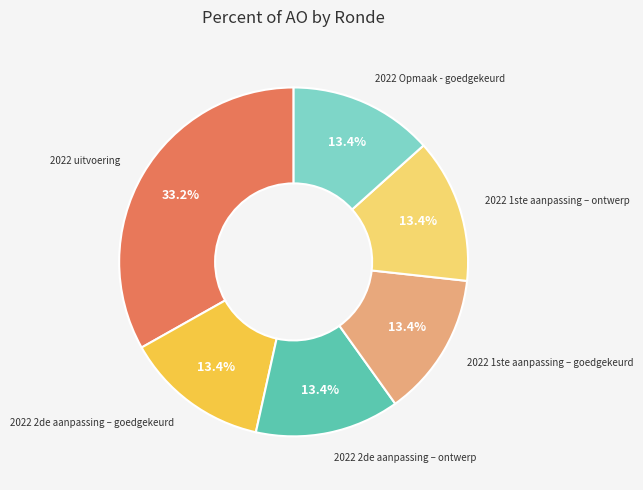

Does any single category account for the majority?

No